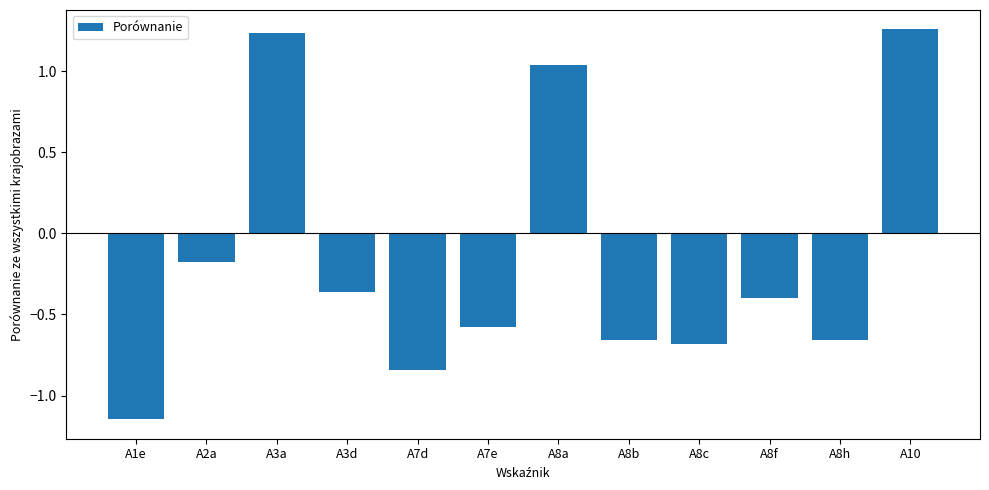

Which label corresponds to the smallest value in the chart?

A1e